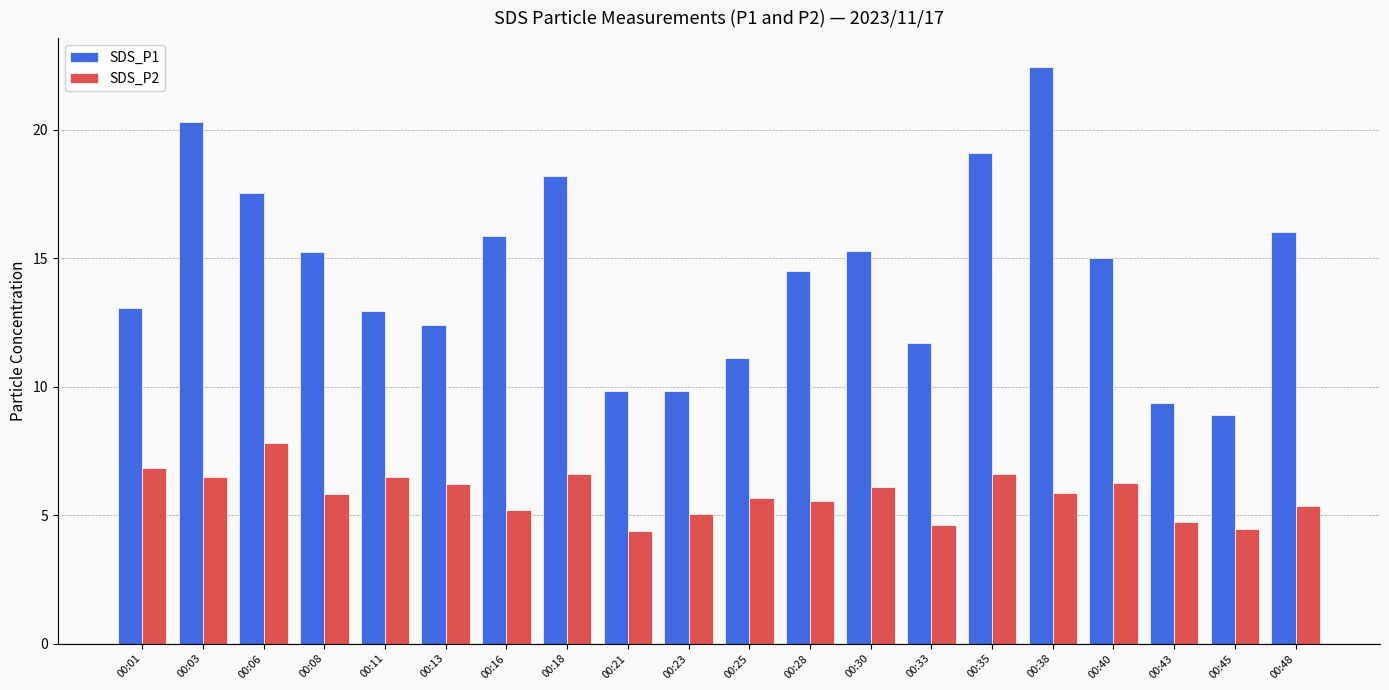

List the series in order of their peak value, highest first.

SDS_P1, SDS_P2